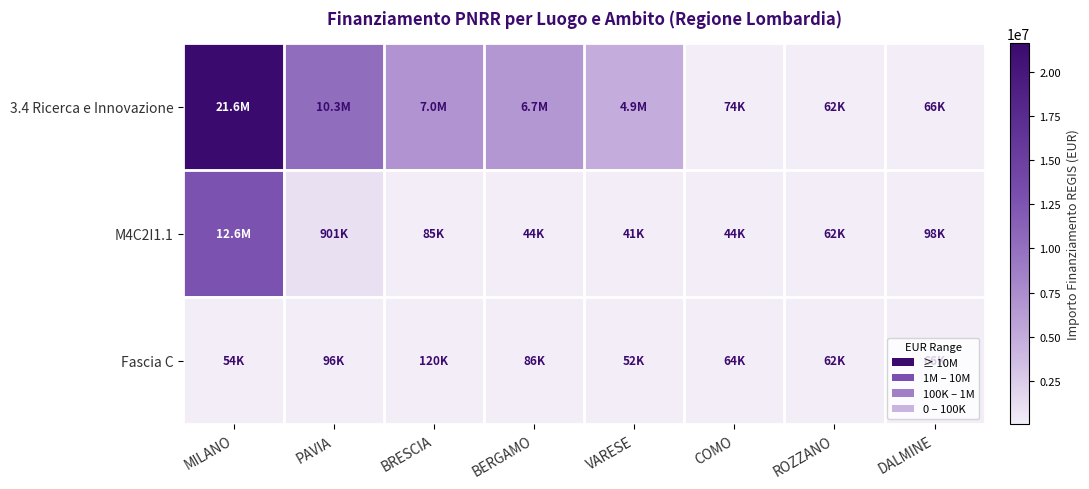

How many categories are shown in the chart?

8